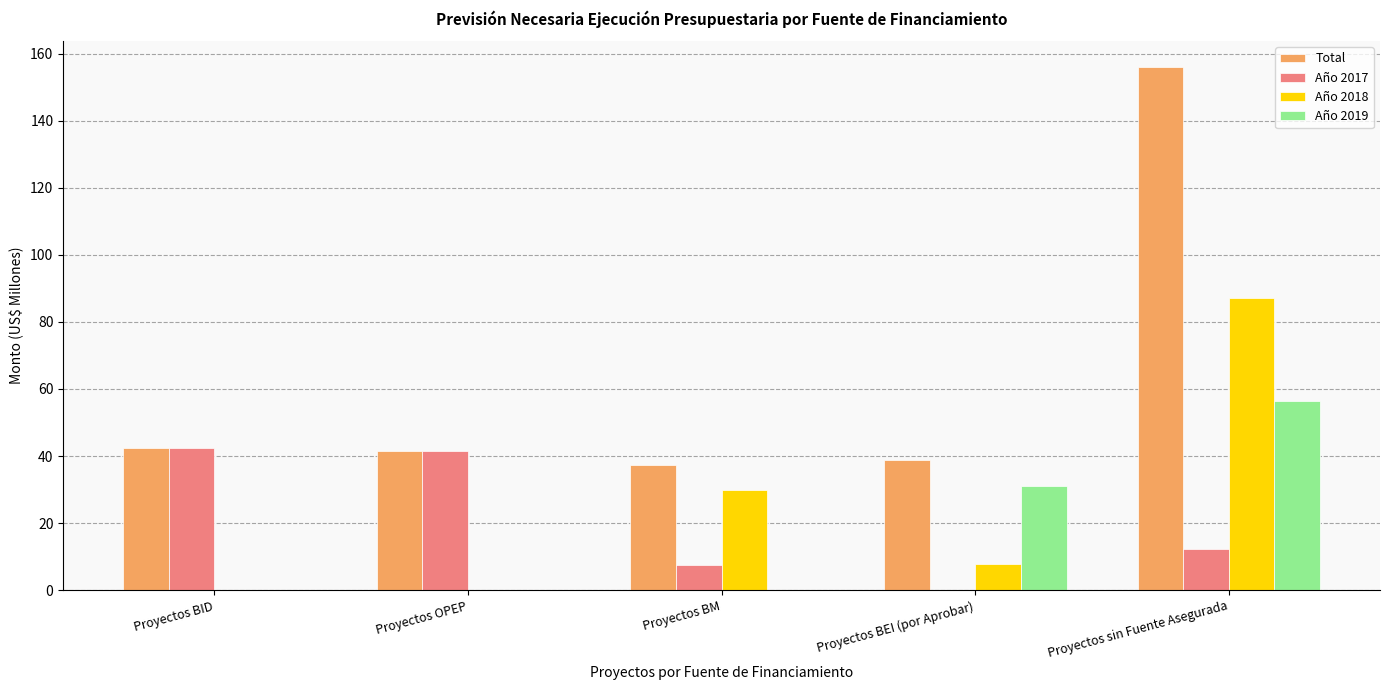

Is the value of Año 2018 at Proyectos OPEP greater than the value of Año 2017 at Proyectos sin Fuente Asegurada?

No